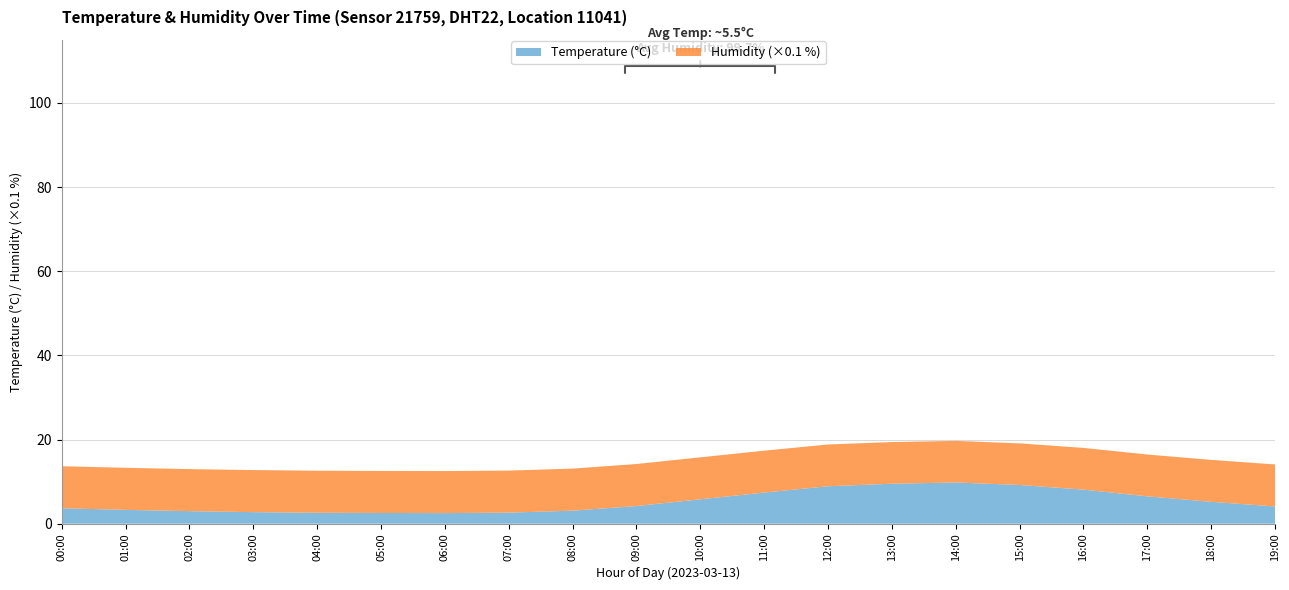

Reading right to left, extract all data points from this chart.

Temperature: 19:00=4.1	18:00=5.2	17:00=6.5	16:00=8.1	15:00=9.2	14:00=9.8	13:00=9.5	12:00=8.9	11:00=7.4	10:00=5.8	09:00=4.2	08:00=3.1	07:00=2.6	06:00=2.5	05:00=2.5	04:00=2.6	03:00=2.8	02:00=3.0	01:00=3.3	00:00=3.7
Humidity: 19:00=99.8	18:00=99.6	17:00=99.4	16:00=99.1	15:00=98.9	14:00=98.8	13:00=99.0	12:00=99.2	11:00=99.5	10:00=99.7	09:00=99.8	08:00=99.9	07:00=99.9	06:00=99.9	05:00=99.9	04:00=99.9	03:00=99.9	02:00=99.9	01:00=99.9	00:00=99.9